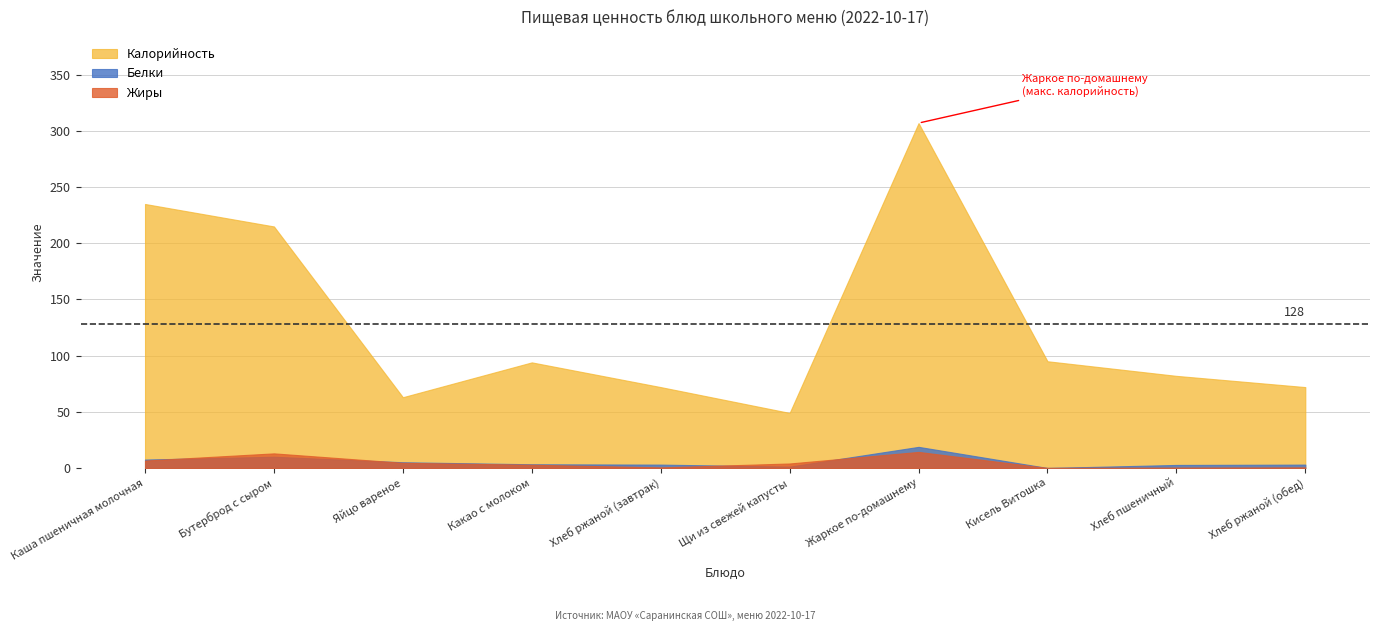

Rank the series at Щи из свежей капусты from highest to lowest value.

Калорийность, Жиры, Белки